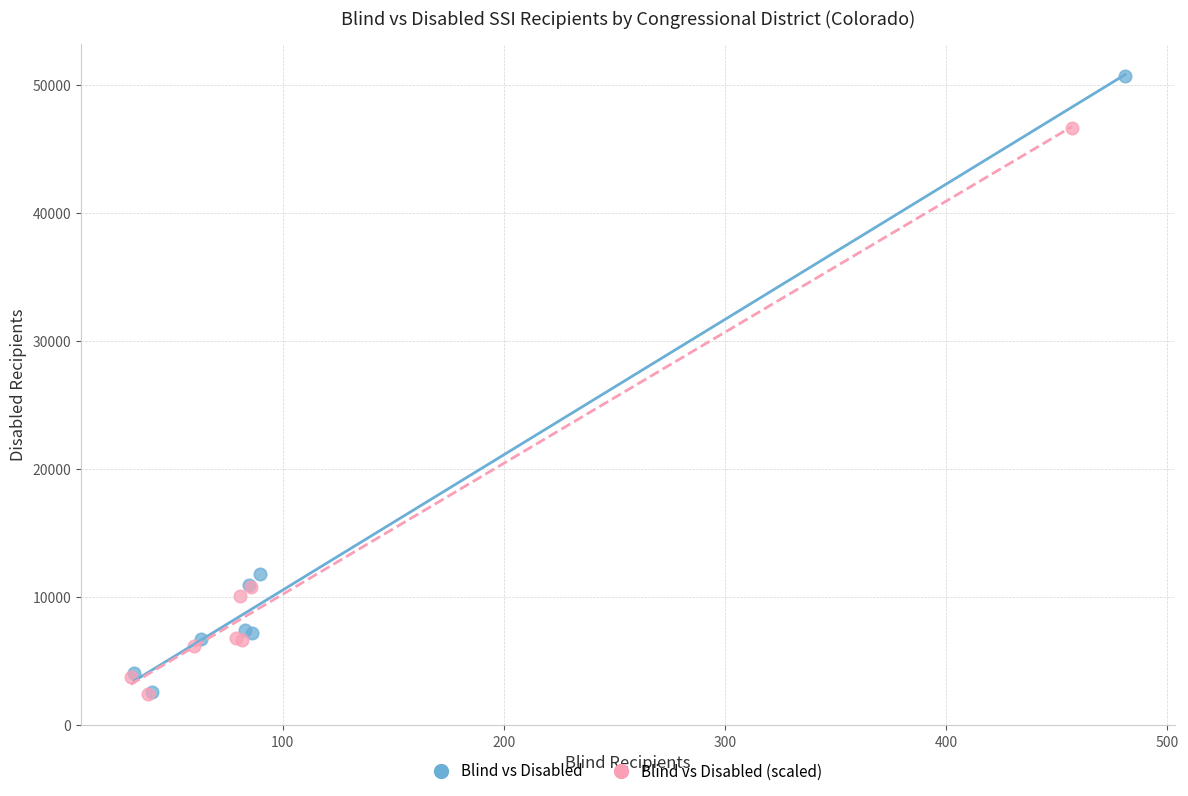

Which series contains the highest Y value?

Blind vs Disabled